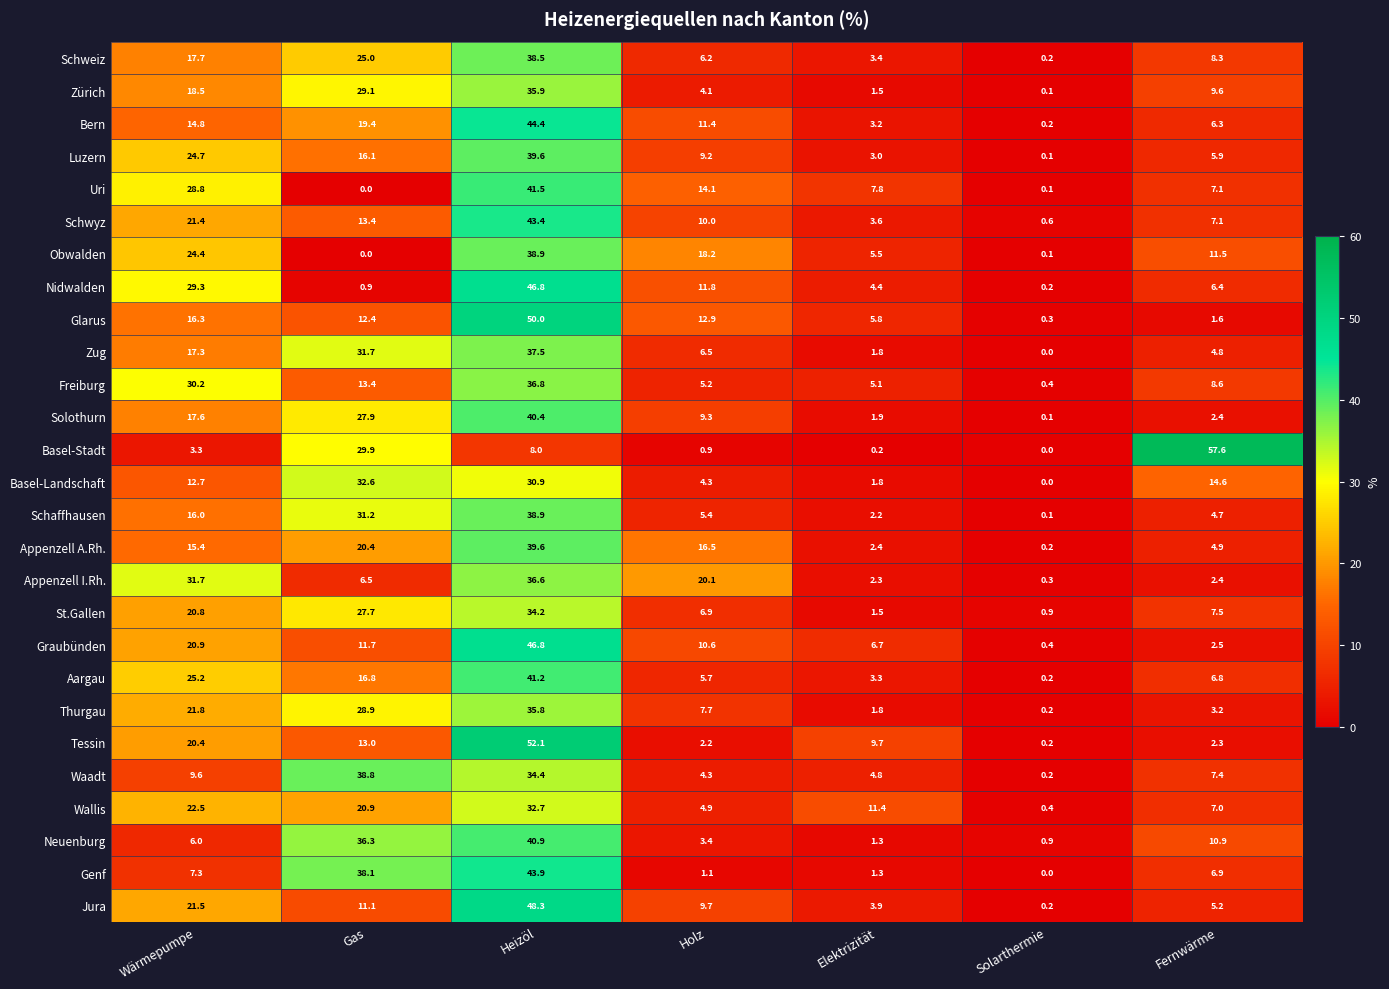

Between Holz and Solarthermie, which series saw the biggest shift?

Appenzell I.Rh.